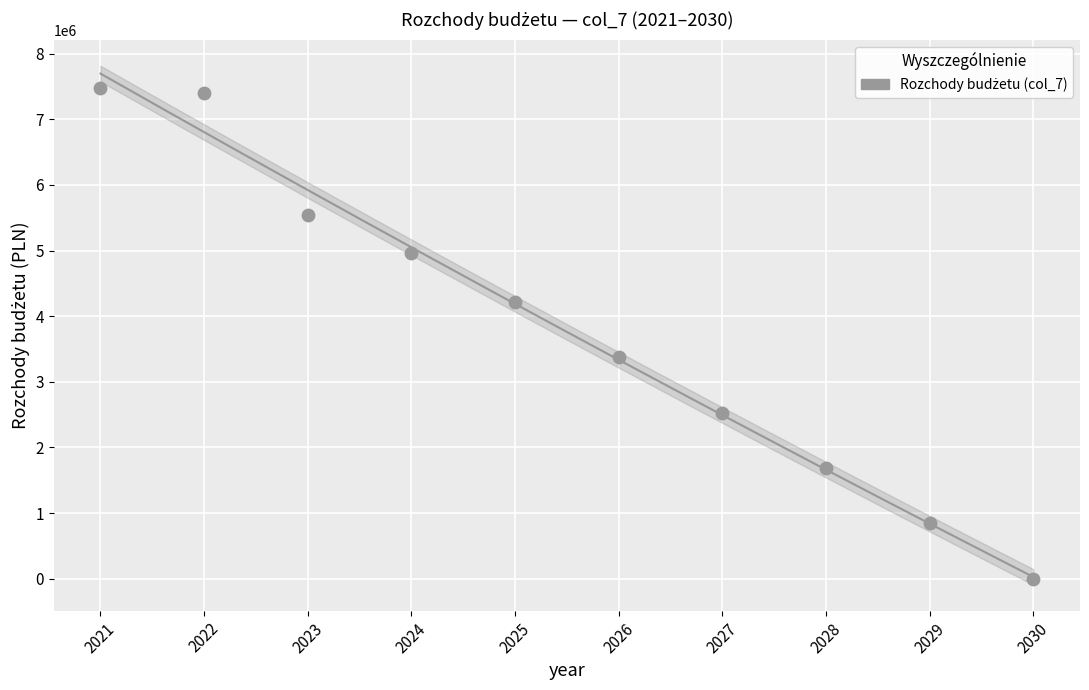

What Y value in the scatter plot is closest to 3737600?

3371200